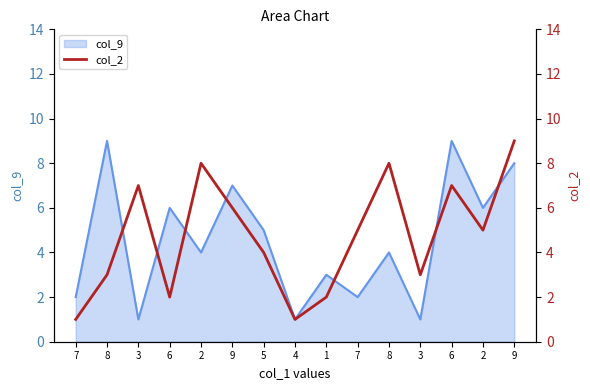

The value at 7 is 1. True or false?

True